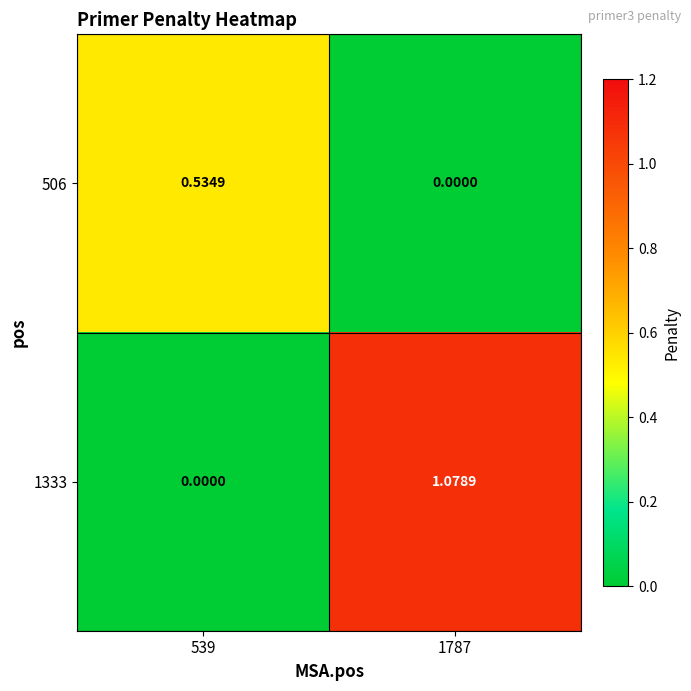

Count the number of data series in this chart.

2